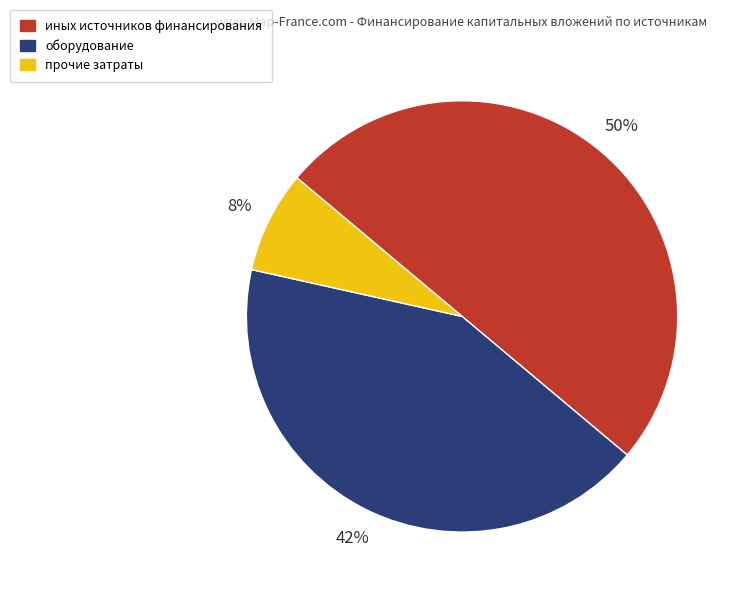

How many segments does this pie chart have?

3